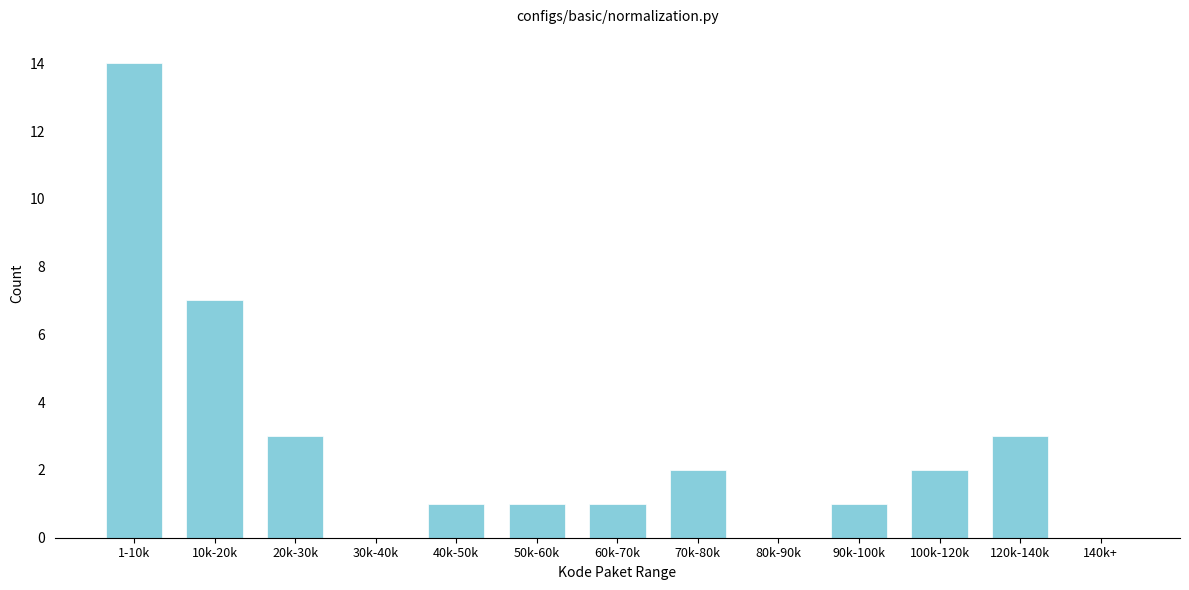

Reading left to right, transcribe all the data shown in this chart.

1-10k=14	10k-20k=7	20k-30k=3	30k-40k=0	40k-50k=1	50k-60k=1	60k-70k=1	70k-80k=2	80k-90k=0	90k-100k=1	100k-120k=2	120k-140k=3	140k+=0